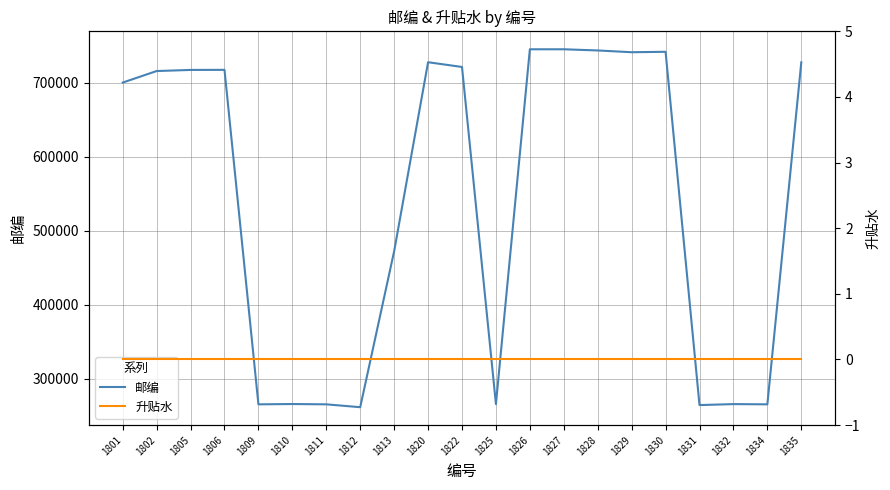

Which category has the highest value across all series?

1826